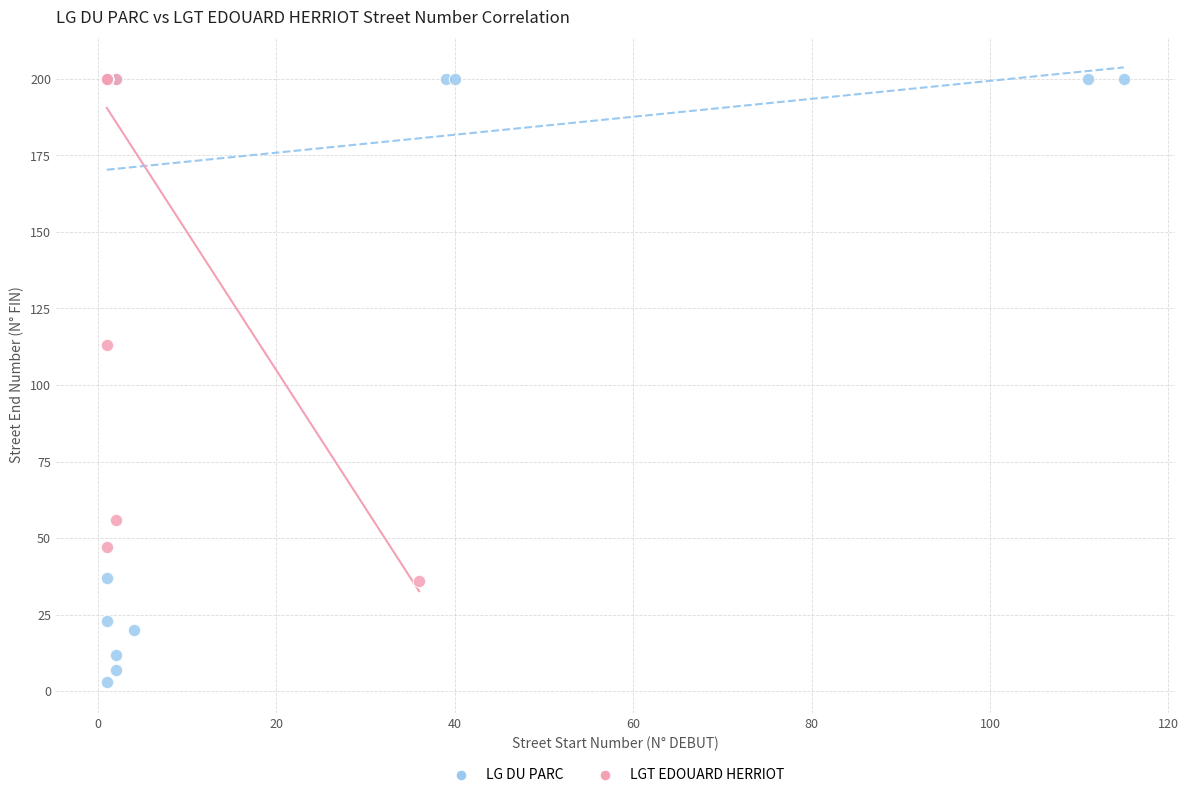

Which series contains the lowest Y value?

LG DU PARC